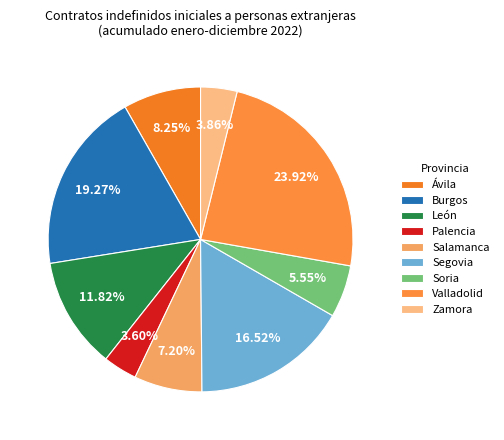

What percentage is the Salamanca slice, to the nearest percent?

7%